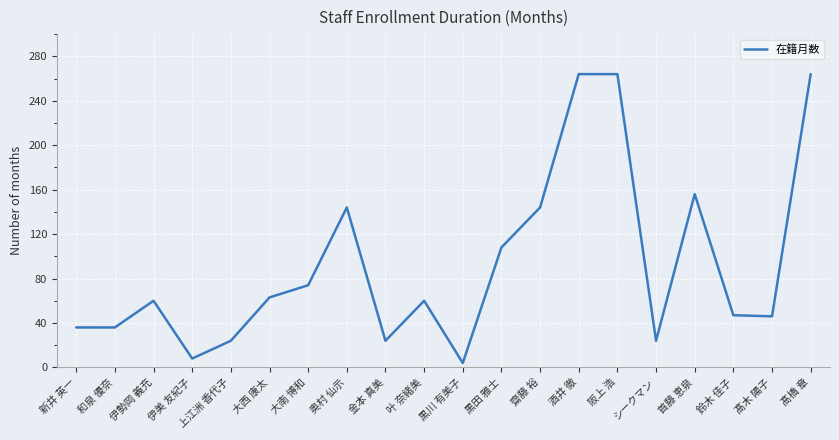

Between 酒井 徹 and 伊勢岡 義充, which is larger?

酒井 徹